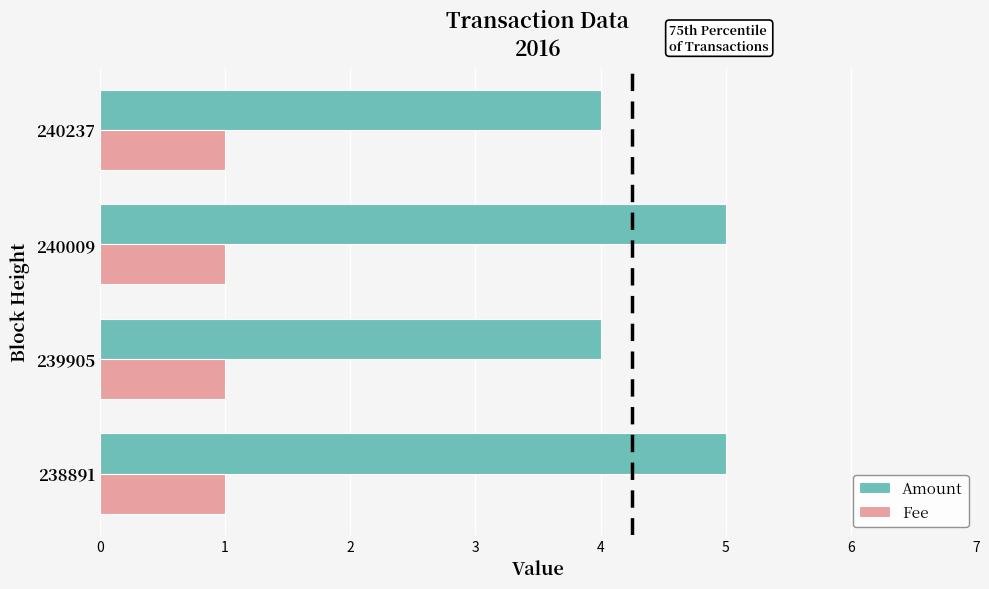

What is the sum of the Amount values at 240237 and 239905?

8